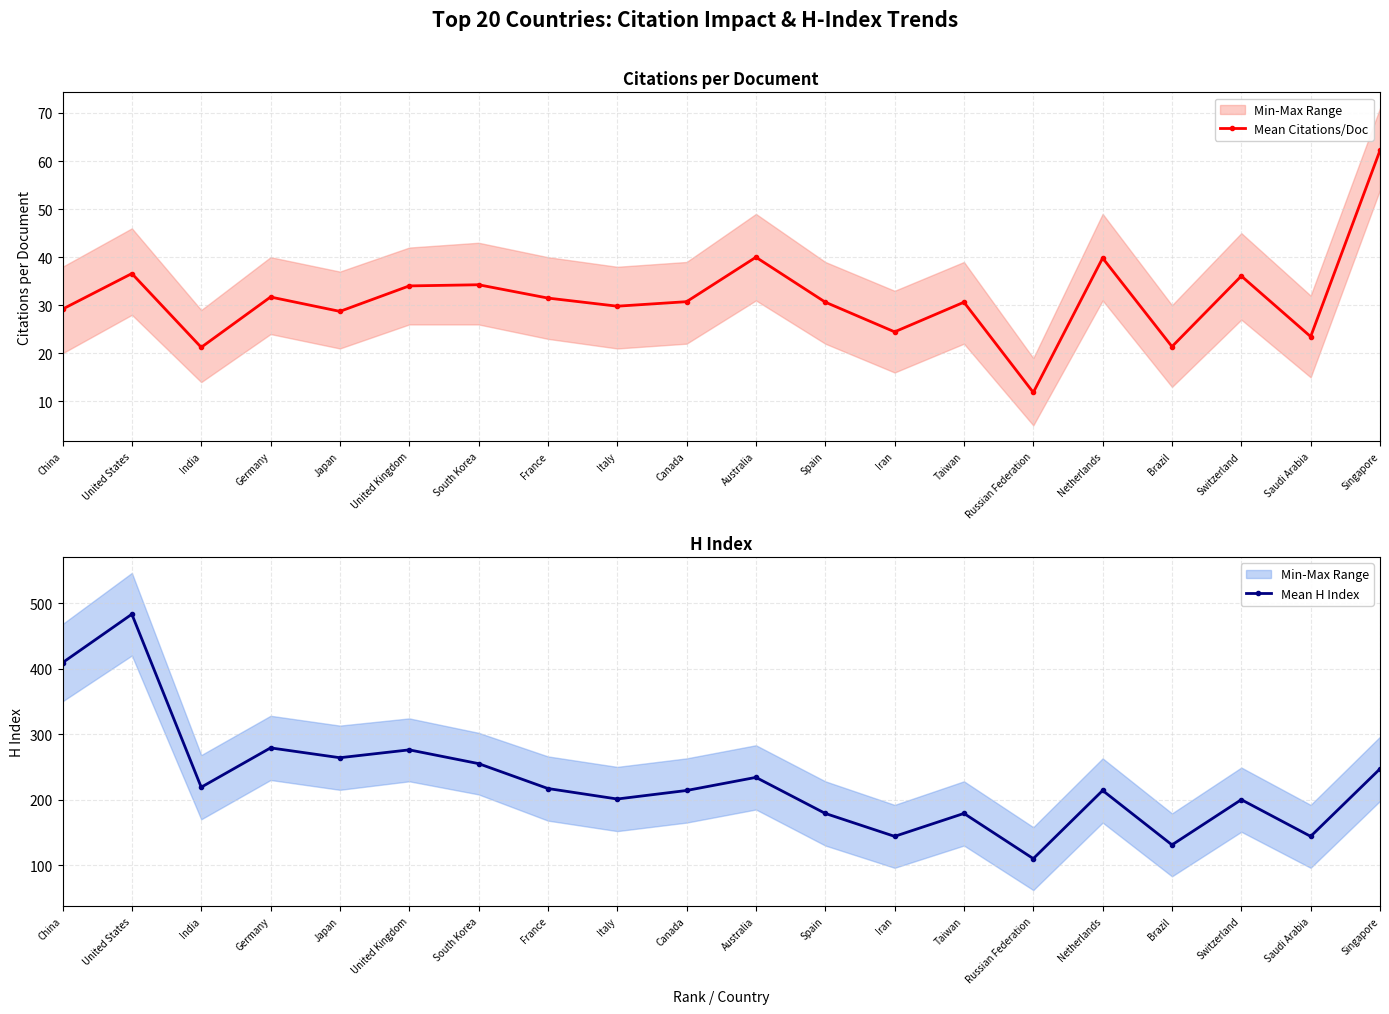

Reading right to left, extract all data points from this chart.

Mean Citations/Doc: Singapore=62.2	Saudi Arabia=23.5	Switzerland=36.1	Brazil=21.4	Netherlands=39.8	Russian Federation=11.8	Taiwan=30.6	Iran=24.5	Spain=30.6	Australia=40.0	Canada=30.7	Italy=29.8	France=31.5	South Korea=34.3	United Kingdom=34.0	Japan=28.7	Germany=31.7	India=21.2	United States=36.6	China=29.2
Mean H Index: Singapore=247.0	Saudi Arabia=144.0	Switzerland=200.0	Brazil=131.0	Netherlands=214.0	Russian Federation=110.0	Taiwan=179.0	Iran=144.0	Spain=179.0	Australia=234.0	Canada=214.0	Italy=201.0	France=217.0	South Korea=255.0	United Kingdom=276.0	Japan=264.0	Germany=279.0	India=219.0	United States=483.0	China=409.0